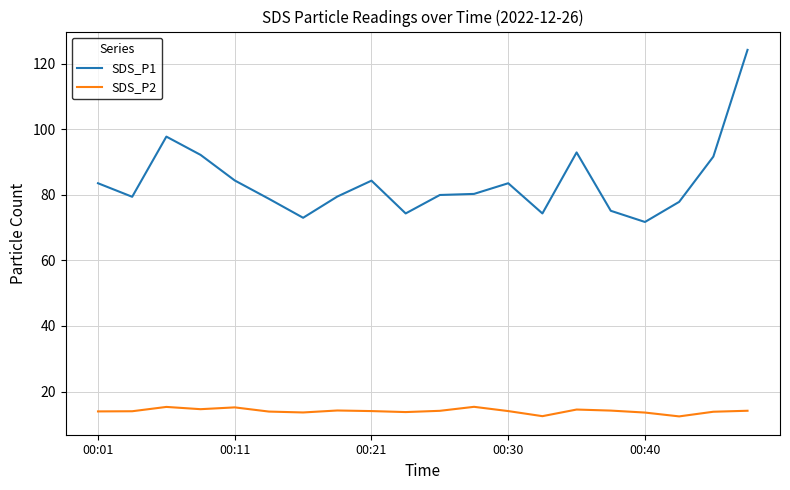

Which series has the largest range (max minus min)?

SDS_P1